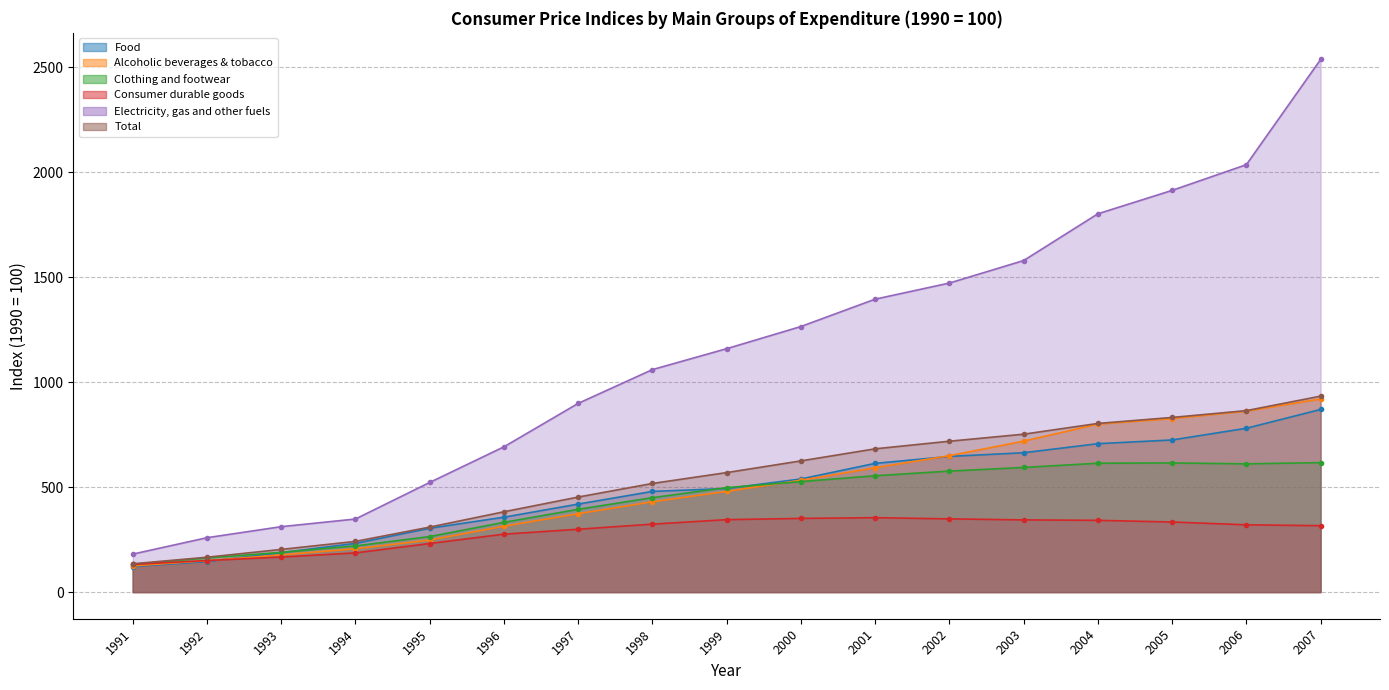

Which series changed the most between 2000 and 2005?

Electricity, gas and other fuels